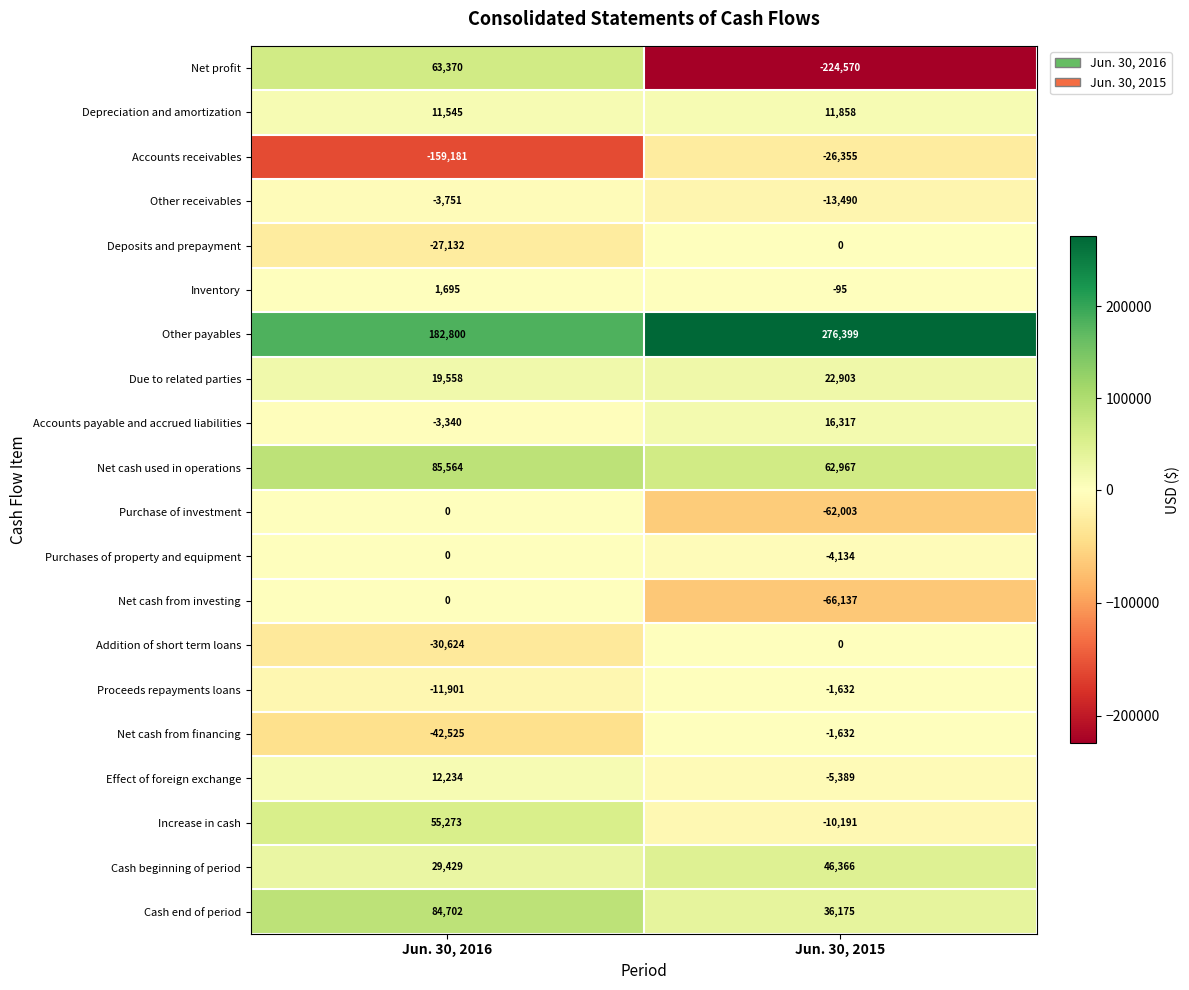

How many data points does each series have?

2